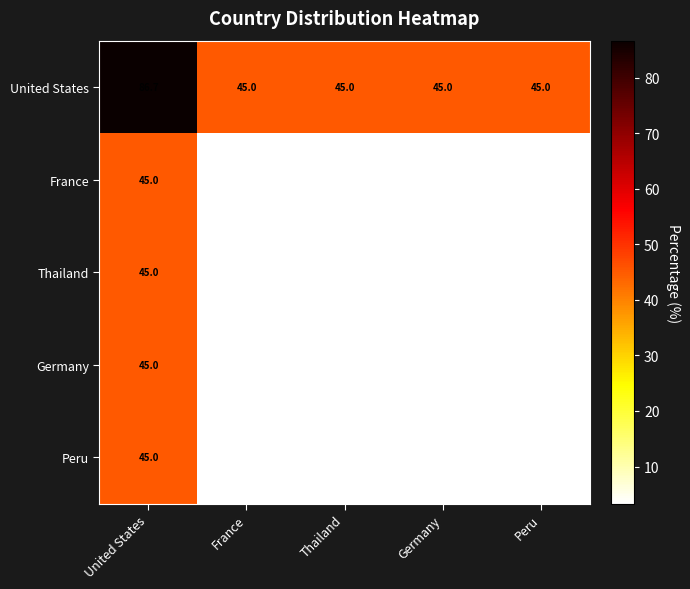

What is the average value of the Thailand series?

11.6